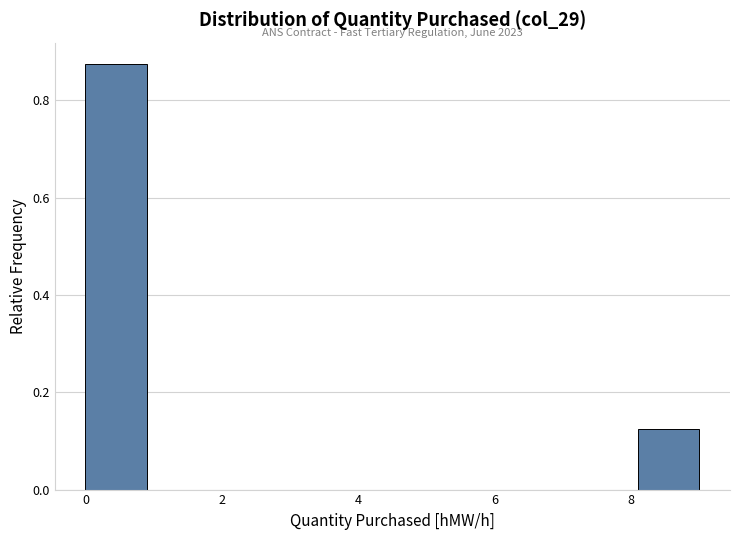

Which range on the x-axis has the tallest bar?

0.0 to 0.9